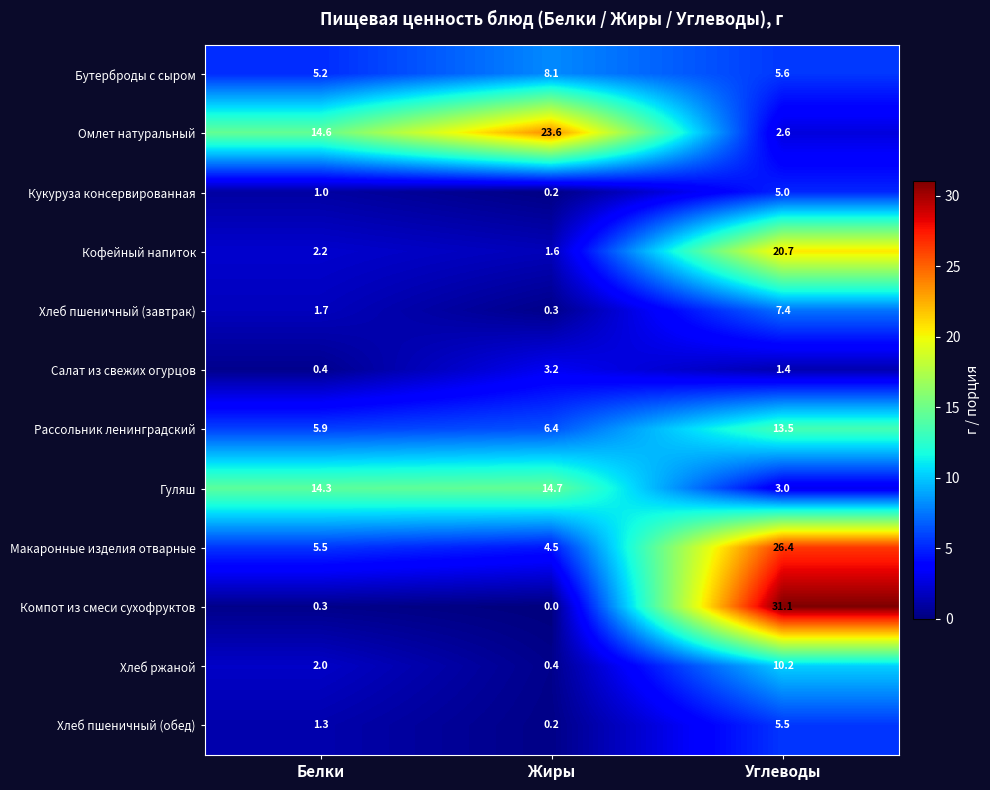

How many categories are shown in the chart?

3